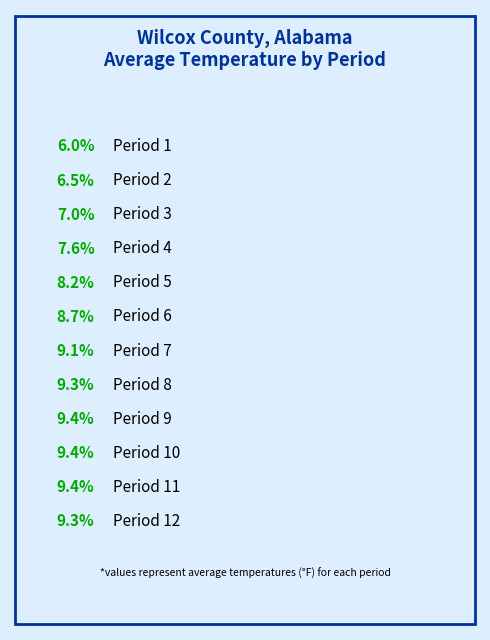

What percentage is the Period 7 slice, to the nearest percent?

9%